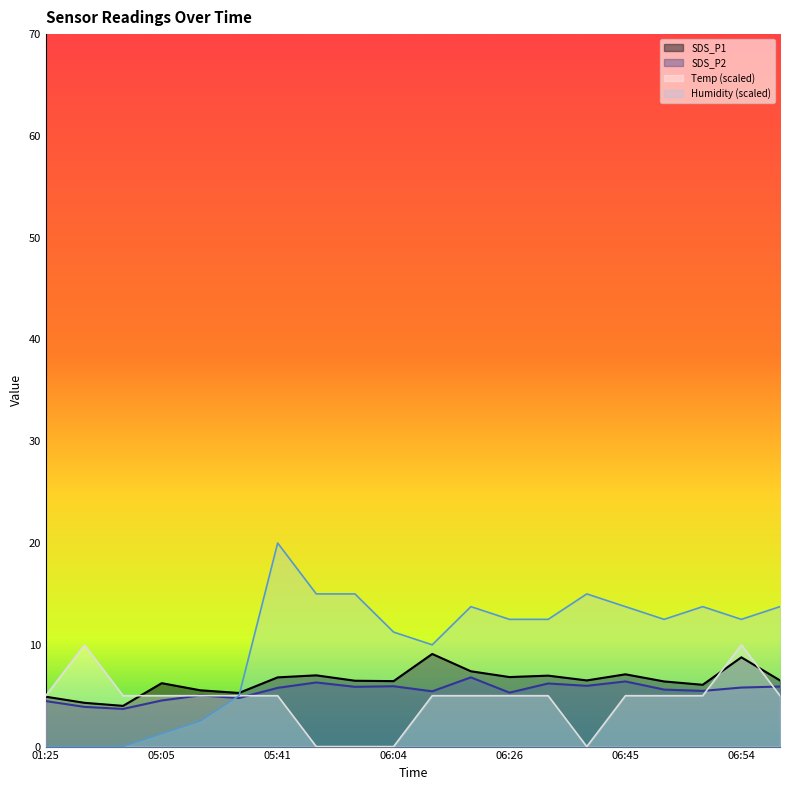

What value does the Humidity series have at 06:51?

13.7